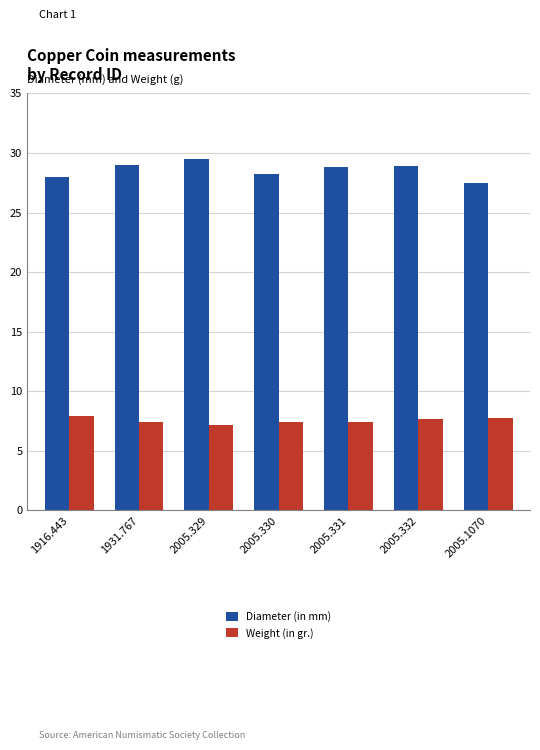

Which series has the widest spread of values?

Diameter (in mm)